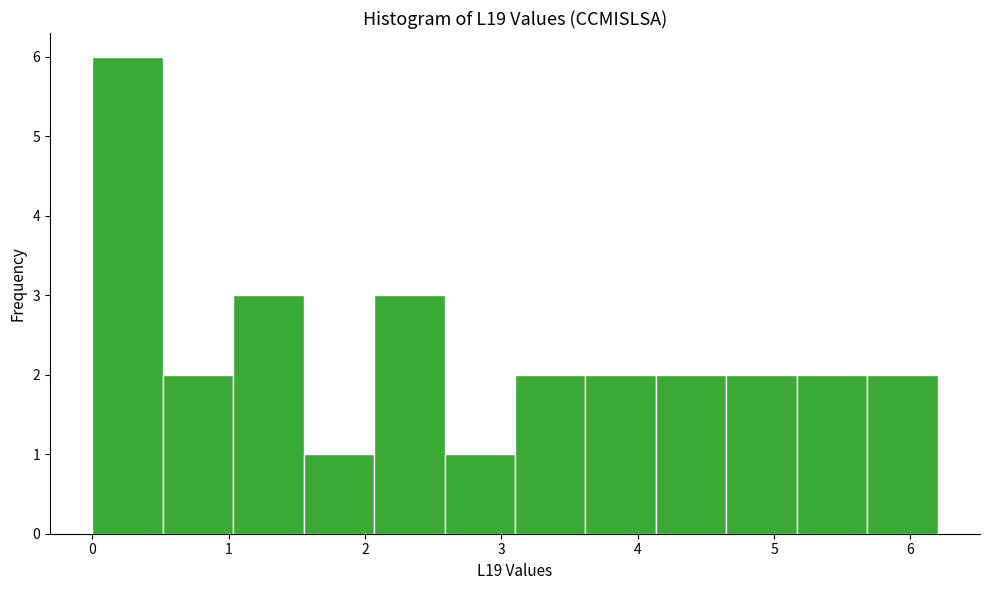

Which range on the x-axis has the tallest bar?

0.0 to 0.5